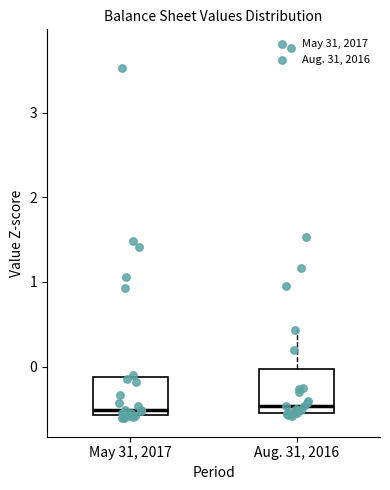

Reading left to right, read every box against the y-axis: the position of its median line, the range the box covers, and the ends of its whiskers. The values are not printed on the chart, so give them approximately, as read against the axis.

May 31, 2017: median -0.5, box -0.6 to -0.1, whiskers -0.6 (just below the box's lower edge) to -0.1
Aug. 31, 2016: median -0.5 (just above the box's lower edge), box -0.5 to 0.0, whiskers -0.6 to 0.4